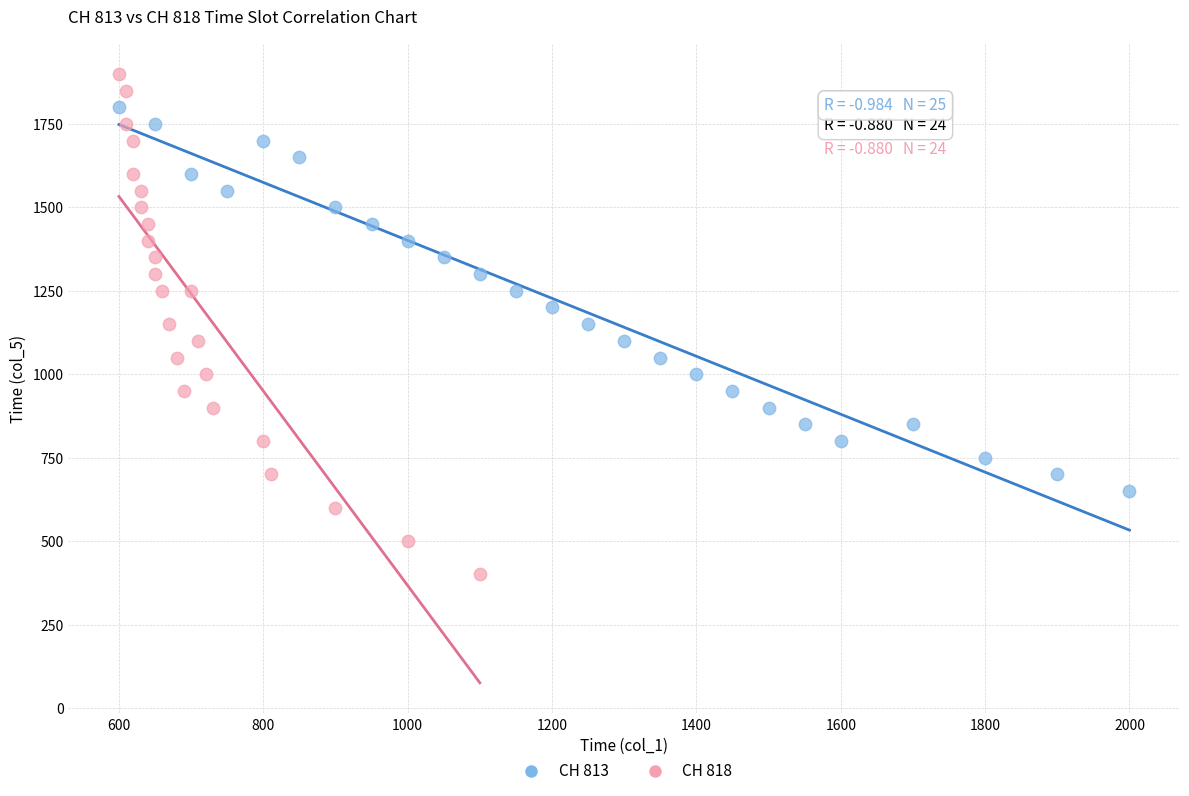

Which series reaches the maximum Y coordinate?

CH 818